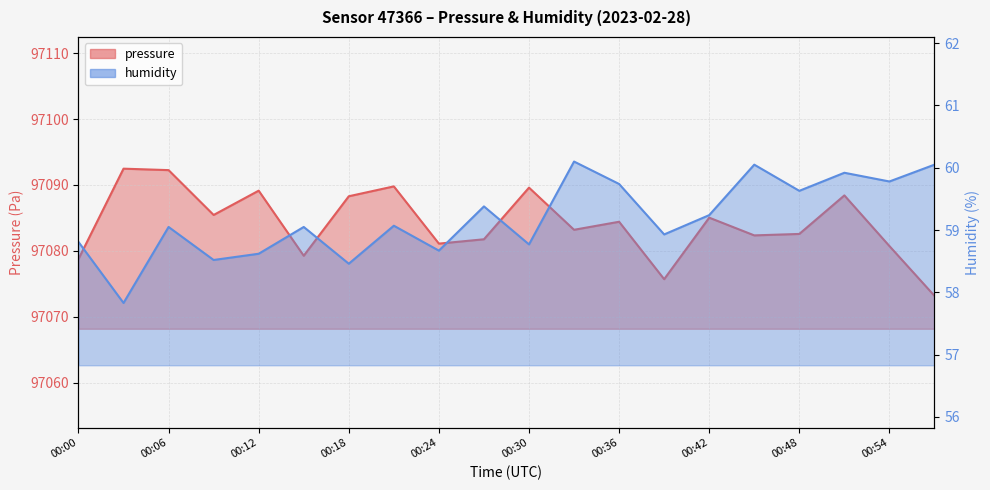

Read the pressure value at 00:06.

97092.2